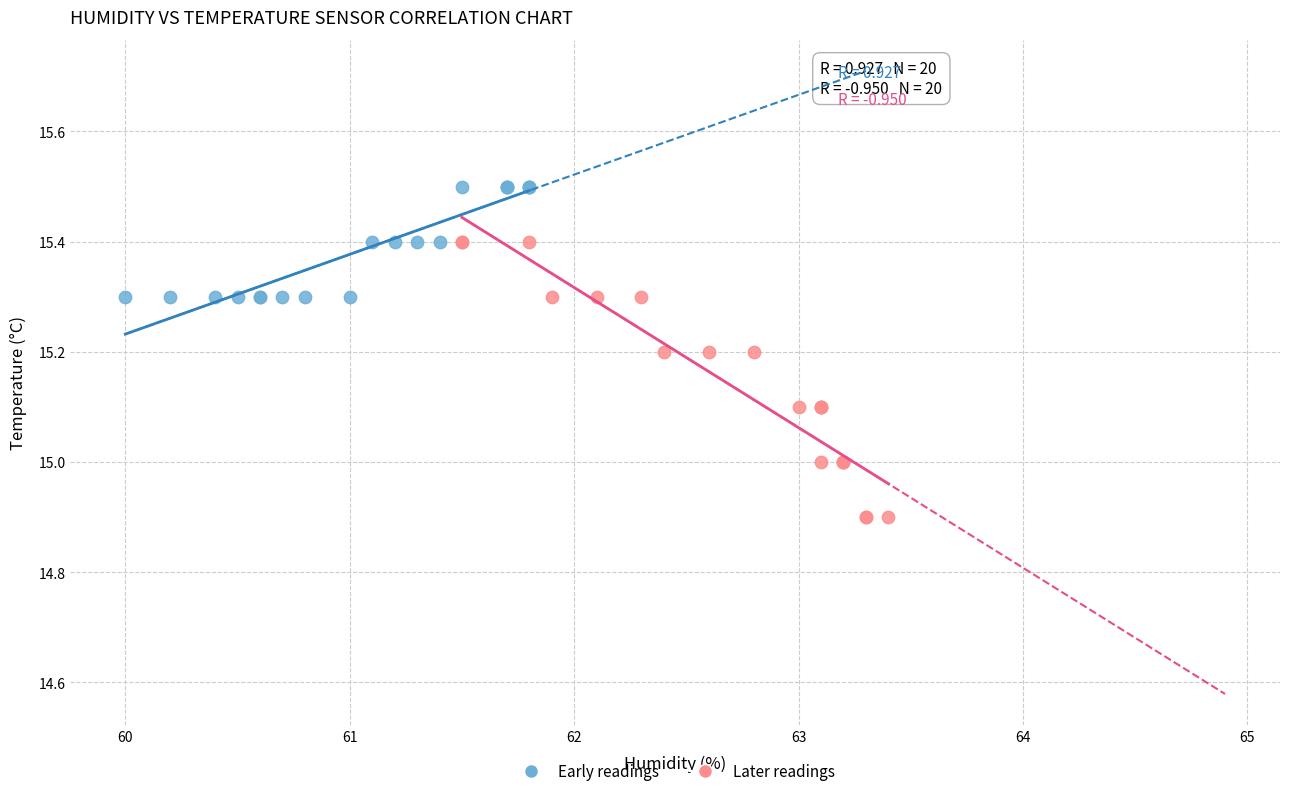

Which series reaches the maximum Y coordinate?

Early readings